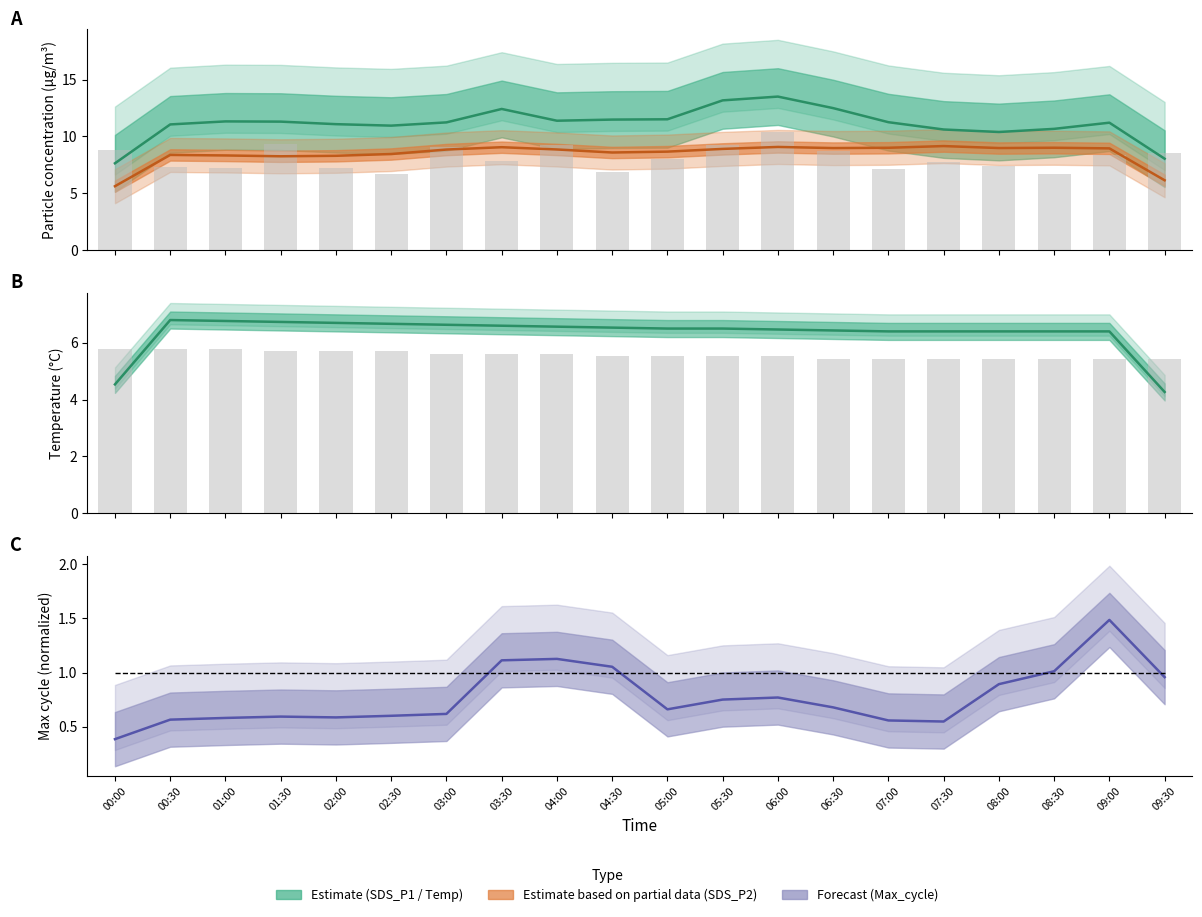

What is the value of the Max_cycle bar at the 13th from the left?

0.8